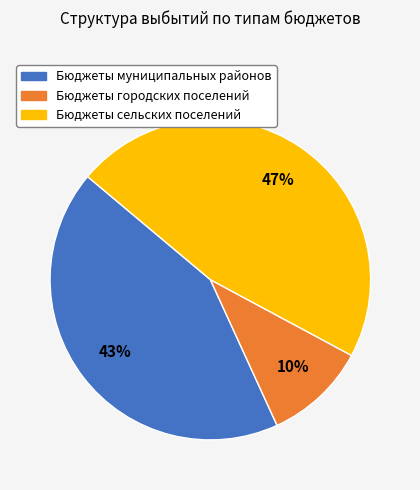

Which slice is the largest?

Бюджеты сельских поселений